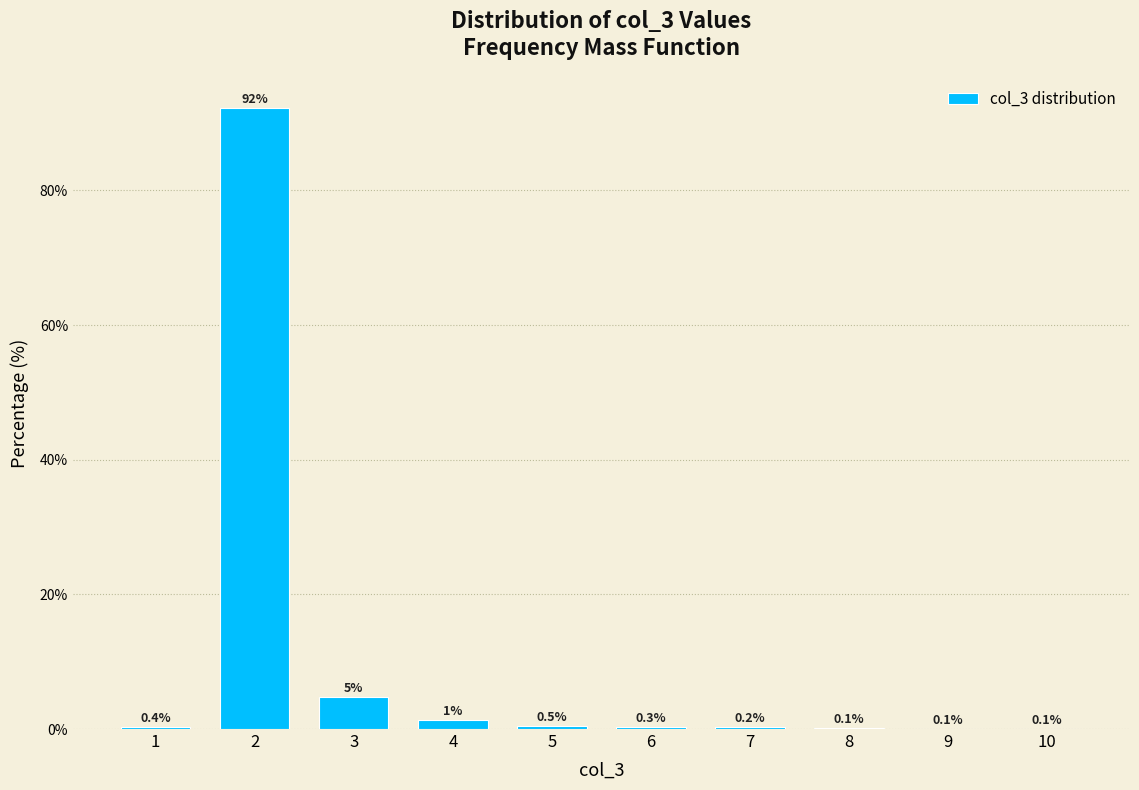

The chart shows a value of 0.1 at 9. True or false?

True